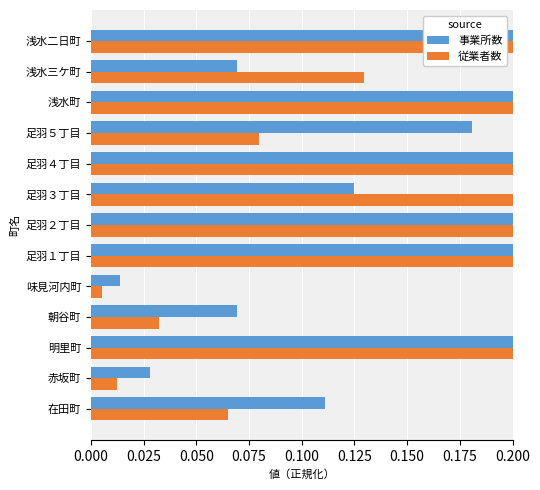

Reading left to right, transcribe all the data shown in this chart.

事業所数: 0.1	0.0	0.3	0.1	0.0	1.0	0.4	0.1	0.6	0.2	0.7	0.1	0.2
従業者数: 0.1	0.0	0.3	0.0	0.0	0.6	0.3	0.2	0.5	0.1	1.0	0.1	0.5